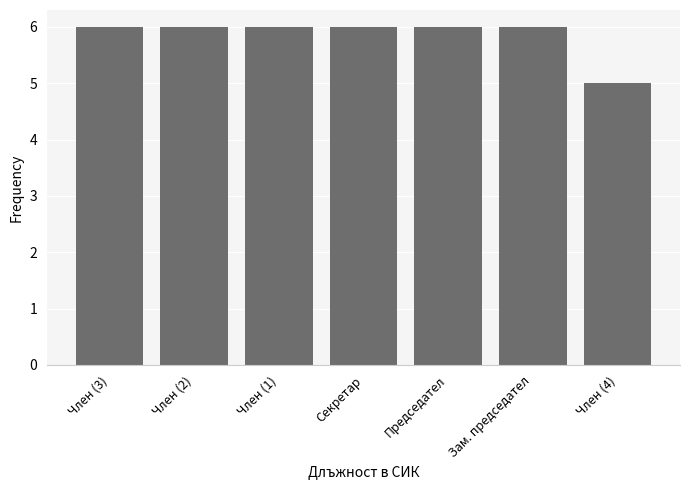

What position from the right is Председател?

3